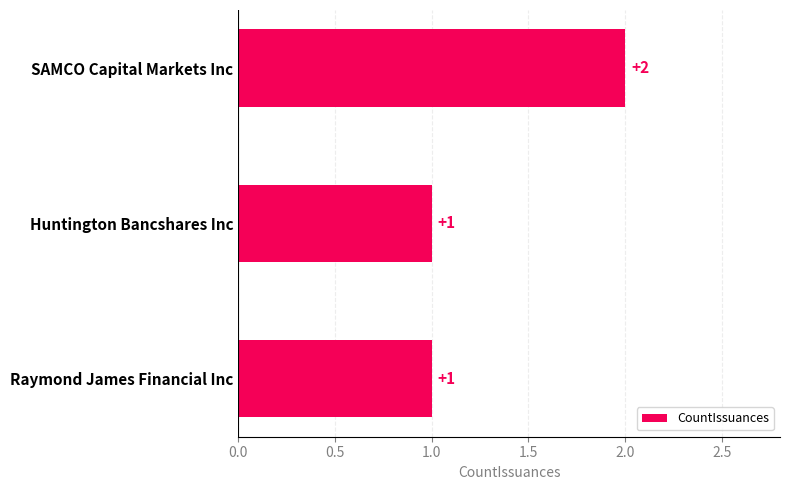

What is the value of the 2nd bar from the top?

1